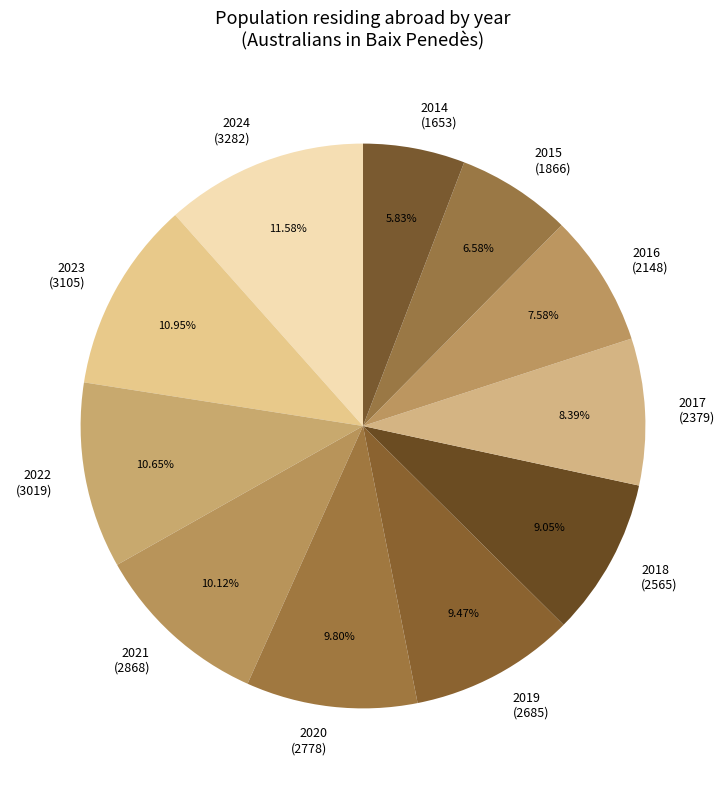

Which category has the biggest portion of the pie?

2024